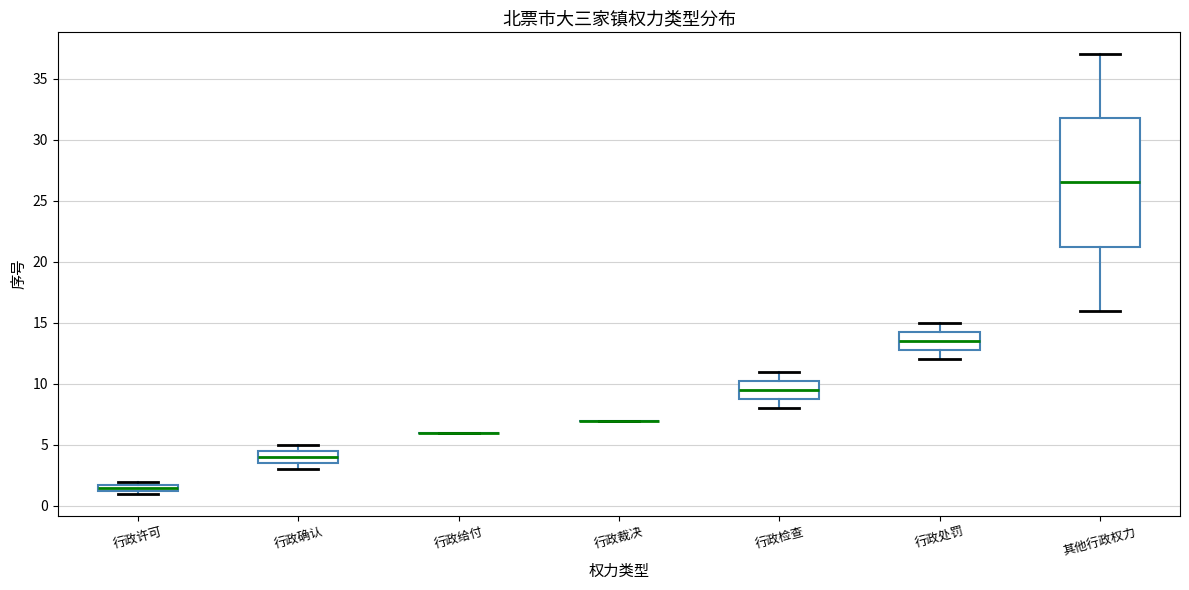

Comparing the boxes themselves (not the whiskers), which one is the tallest?

其他行政权力